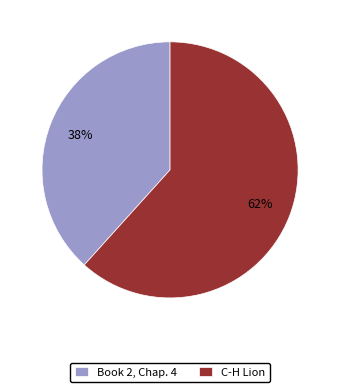

To the nearest percent, what is the combined percentage of C-H Lion and Book 2, Chap. 4?

100%